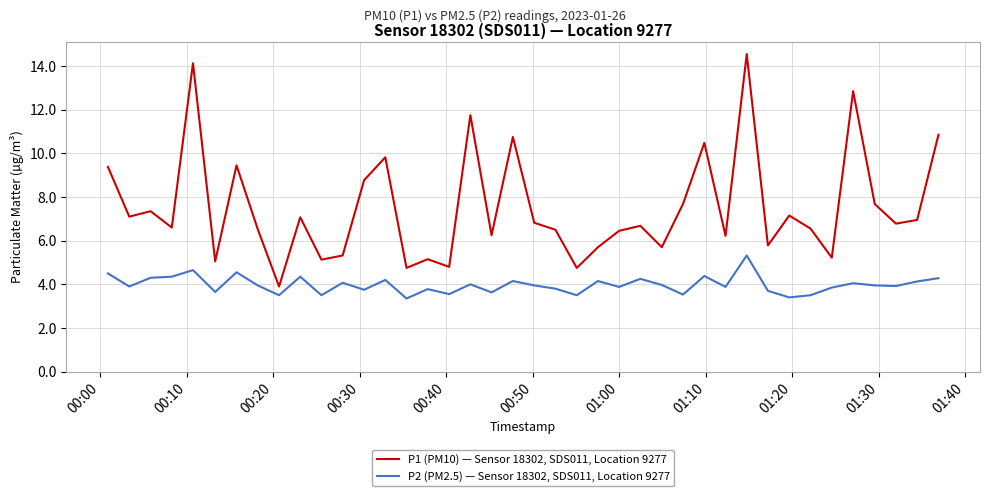

True or false: P1 (PM10) — Sensor 18302, SDS011, Location 9277 and P2 (PM2.5) — Sensor 18302, SDS011, Location 9277 cross at least once.

False